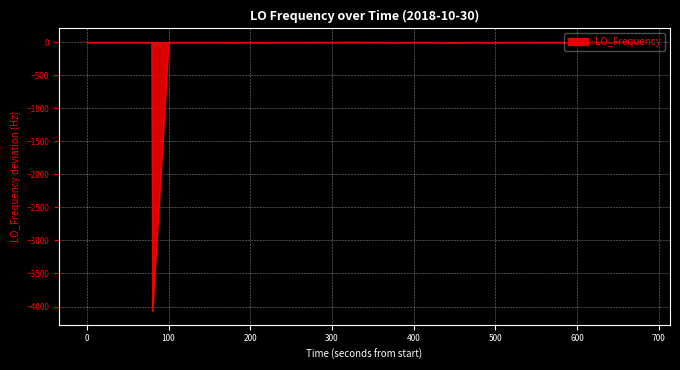

What is the difference between the maximum and minimum values?

4074.9